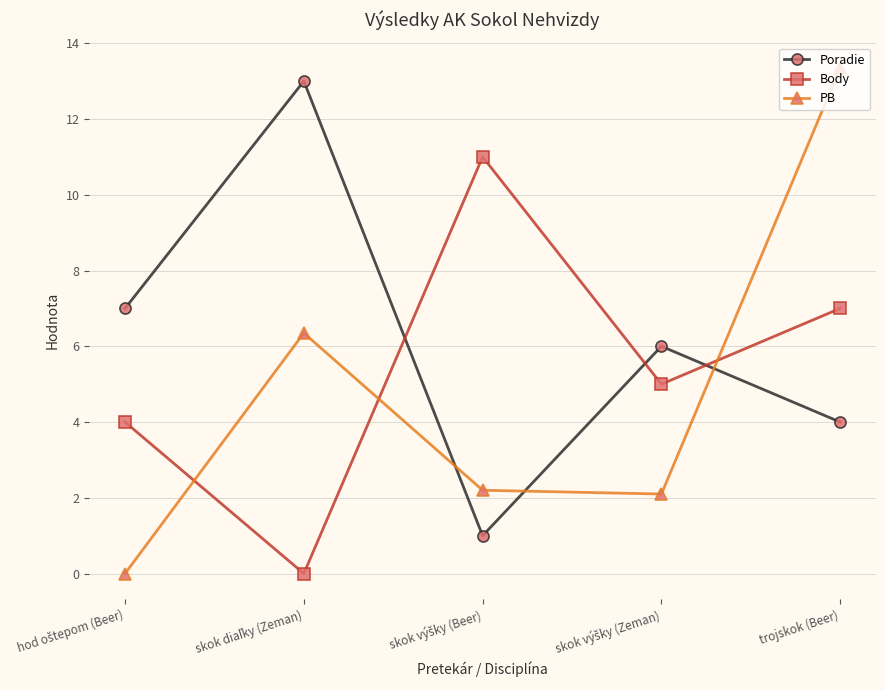

At which category does the chart reach its peak across all series?

trojskok (Beer)